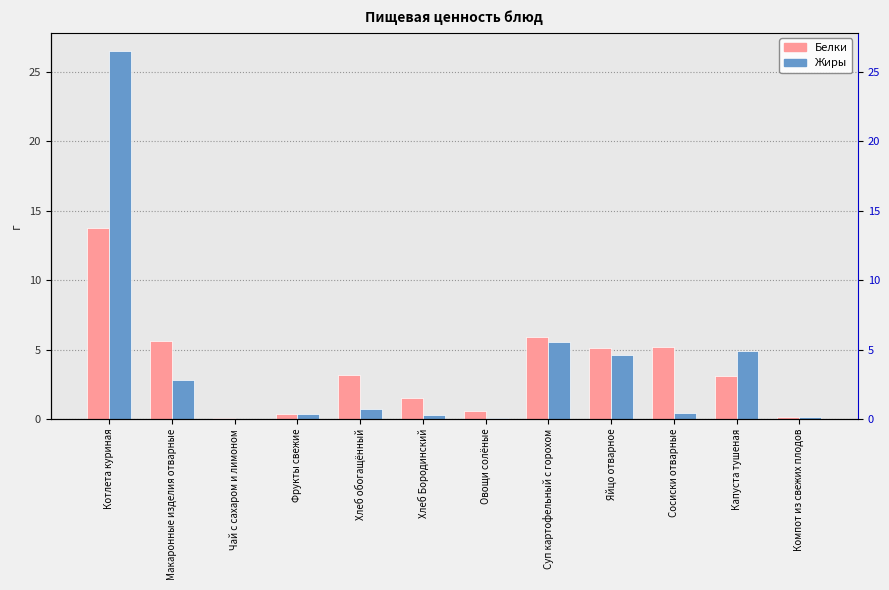

At how many categories does at least one series exceed 5?

5